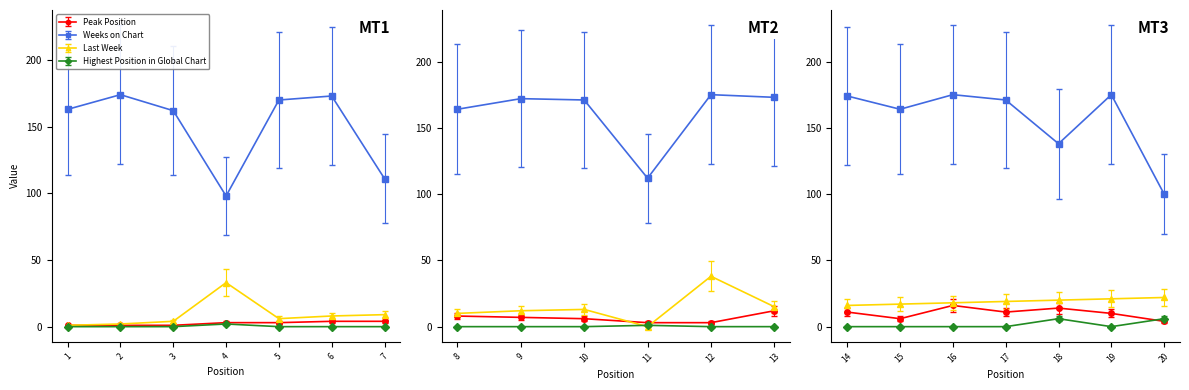

The value of Highest Position in Global Chart at 11 is 1. True or false?

True